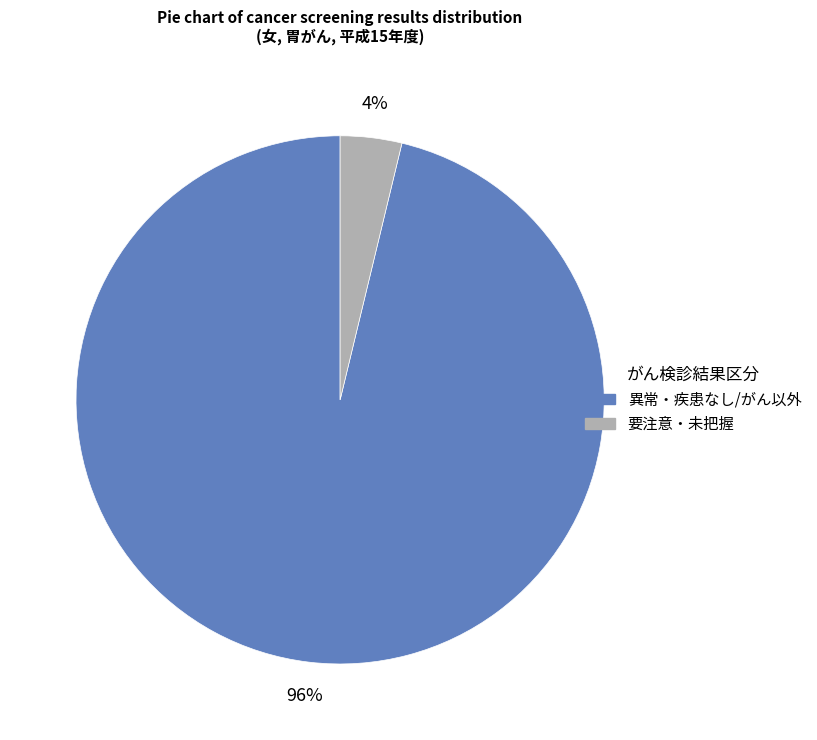

To the nearest percent, what is the average slice percentage?

50%